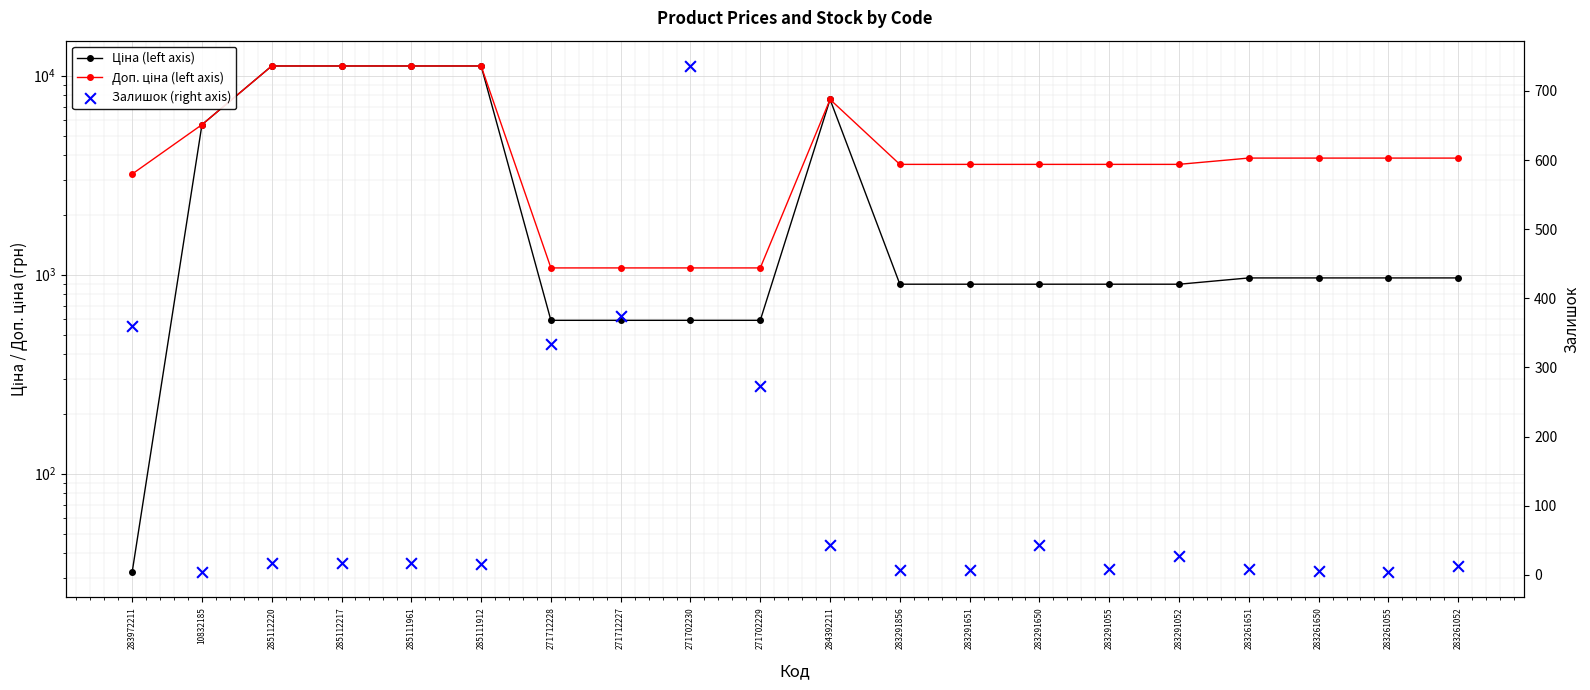

Is the value of Ціна (left axis) at 271702229 greater than the value of Доп. ціна (left axis) at 271702230?

No